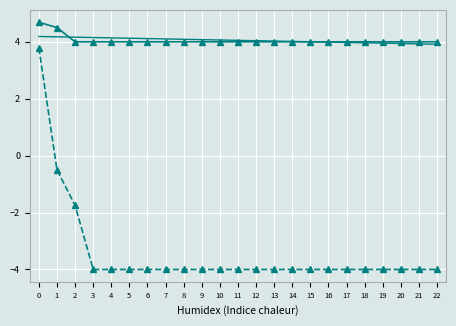

What is the total value across all series at 9?

4.1